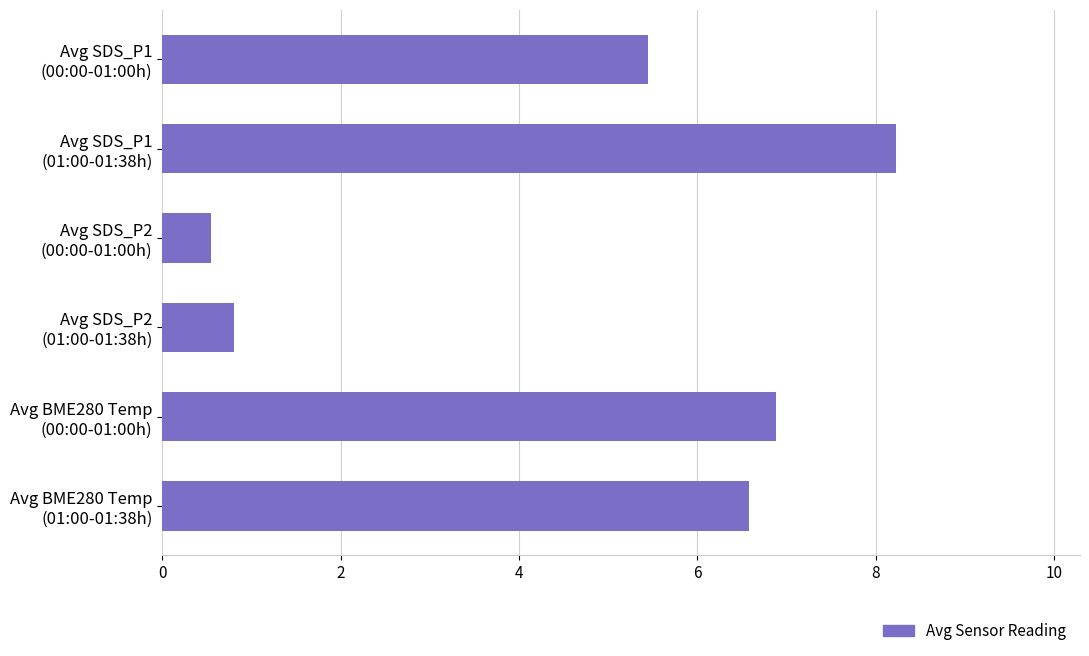

List the labels in order of value, smallest first.

Avg SDS_P2
(00:00-01:00h), Avg SDS_P2
(01:00-01:38h), Avg SDS_P1
(00:00-01:00h), Avg BME280 Temp
(01:00-01:38h), Avg BME280 Temp
(00:00-01:00h), Avg SDS_P1
(01:00-01:38h)